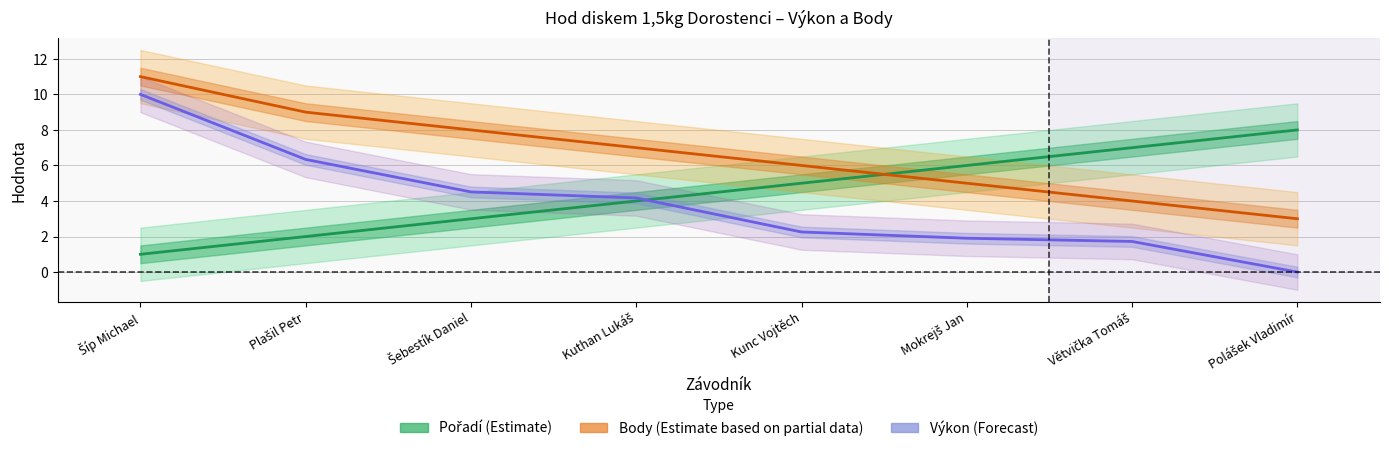

Reading right to left, list all the values displayed in this chart.

Pořadí (Estimate): Polášek Vladimír=8.0	Větvička Tomáš=7.0	Mokrejš Jan=6.0	Kunc Vojtěch=5.0	Kuthan Lukáš=4.0	Šebestík Daniel=3.0	Plašil Petr=2.0	Šíp Michael=1.0
Body (Estimate based on partial data): Polášek Vladimír=3.0	Větvička Tomáš=4.0	Mokrejš Jan=5.0	Kunc Vojtěch=6.0	Kuthan Lukáš=7.0	Šebestík Daniel=8.0	Plašil Petr=9.0	Šíp Michael=11.0
Výkon (Forecast): Polášek Vladimír=0.0	Větvička Tomáš=1.7	Mokrejš Jan=1.9	Kunc Vojtěch=2.3	Kuthan Lukáš=4.2	Šebestík Daniel=4.5	Plašil Petr=6.3	Šíp Michael=10.0